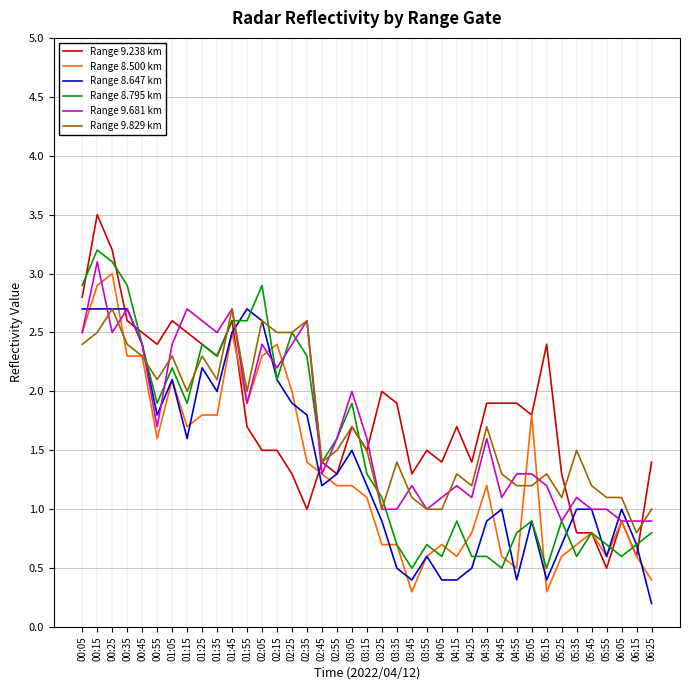

True or false: Range 9.829 km has a value of 1.0 at 03:25.

True